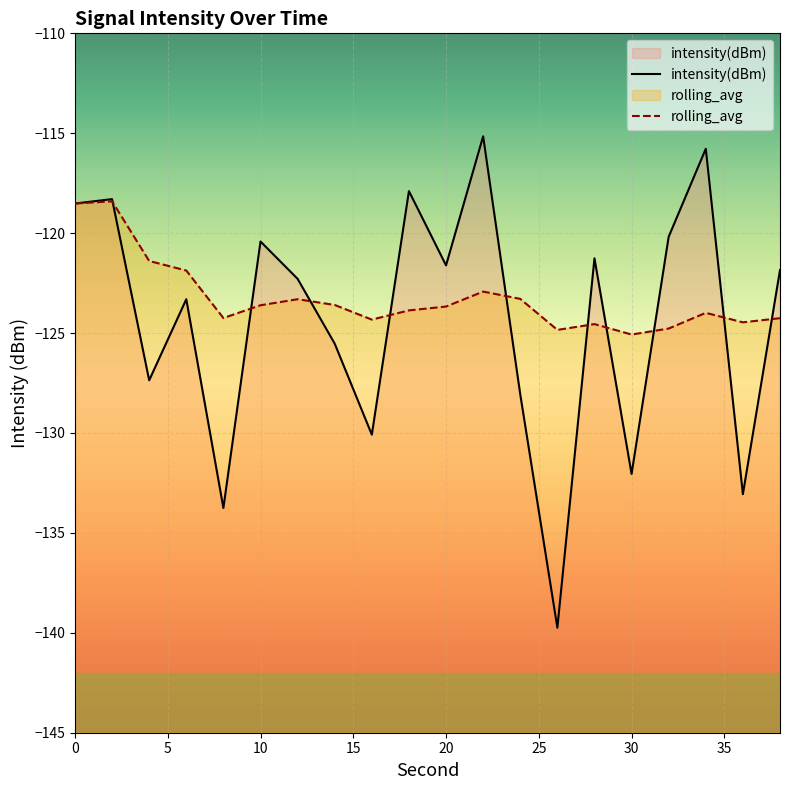

What is the difference between the maximum and second lowest values in the intensity(dBm) series?

18.6